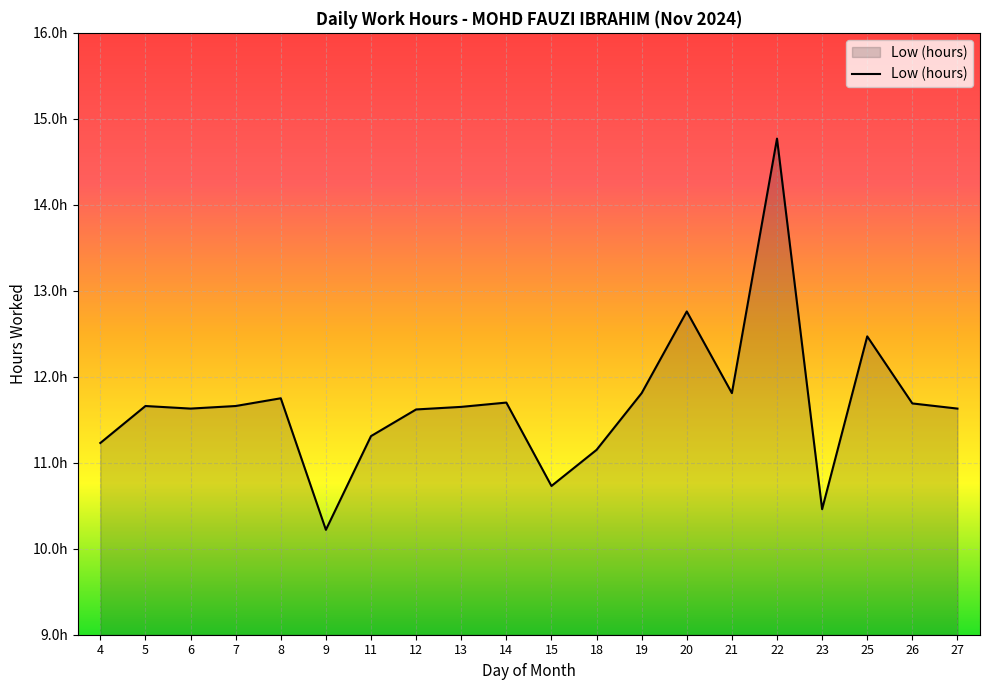

Reading left to right, extract all data points from this chart.

11.2	11.7	11.6	11.7	11.8	10.2	11.3	11.6	11.7	11.7	10.7	11.2	11.8	12.8	11.8	14.8	10.5	12.5	11.7	11.6